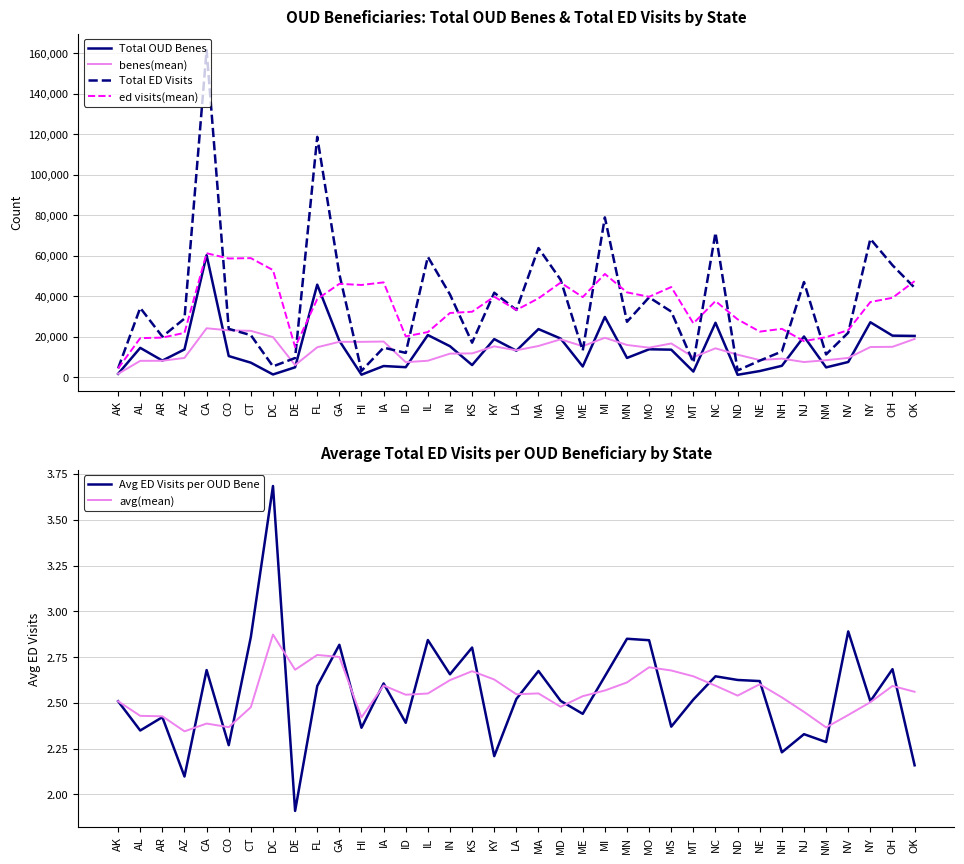

At which label does Avg ED Visits per OUD Bene reach its minimum?

DE